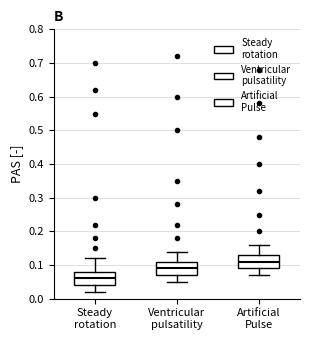

Reading left to right, transcribe this box plot: for each box, give where its median line is, the range the box spans, and where its two whiskers end, as read against the y-axis. The values are not printed on the chart, so give them approximately, as read against the axis.

Steady rotation: median 0.06, box 0.04 to 0.08, whiskers 0.02 to 0.12
Ventricular pulsatility: median 0.09, box 0.07 to 0.11, whiskers 0.05 to 0.14
Artificial Pulse: median 0.11, box 0.09 to 0.13, whiskers 0.07 to 0.16